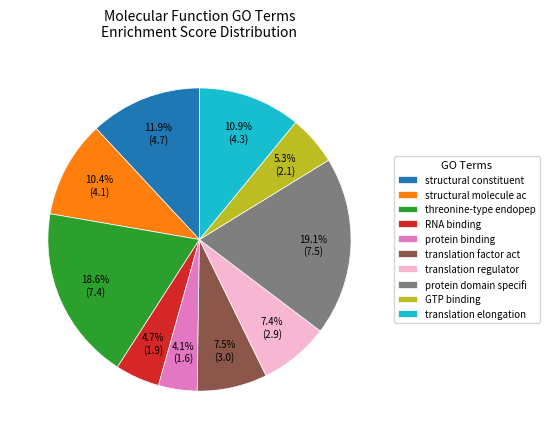

What portion of the pie excludes threonine-type endopep?

81.4%